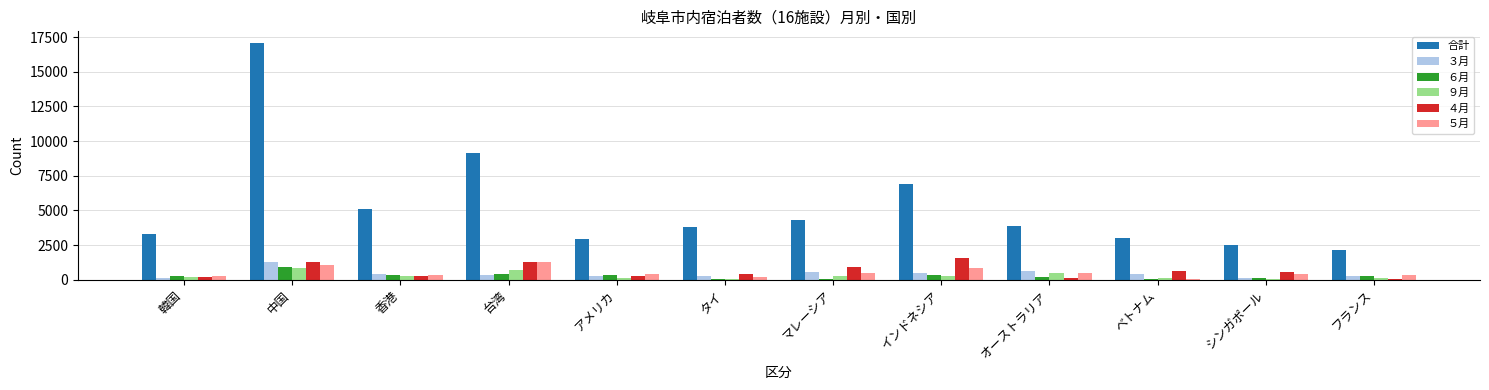

Between 韓国 and 中国, which series saw the biggest shift?

合計